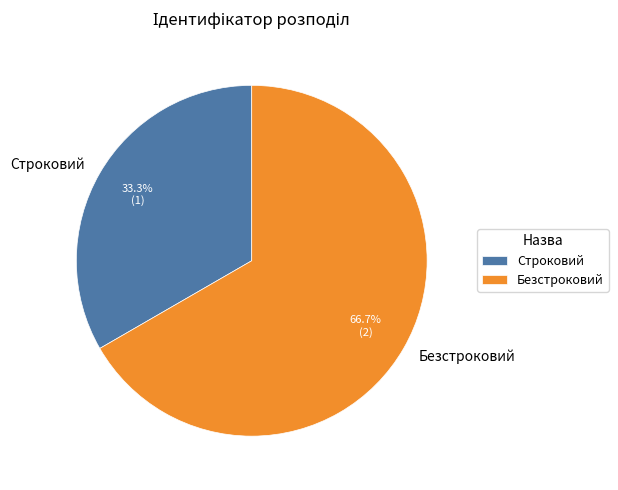

How many slices are in this pie chart?

2